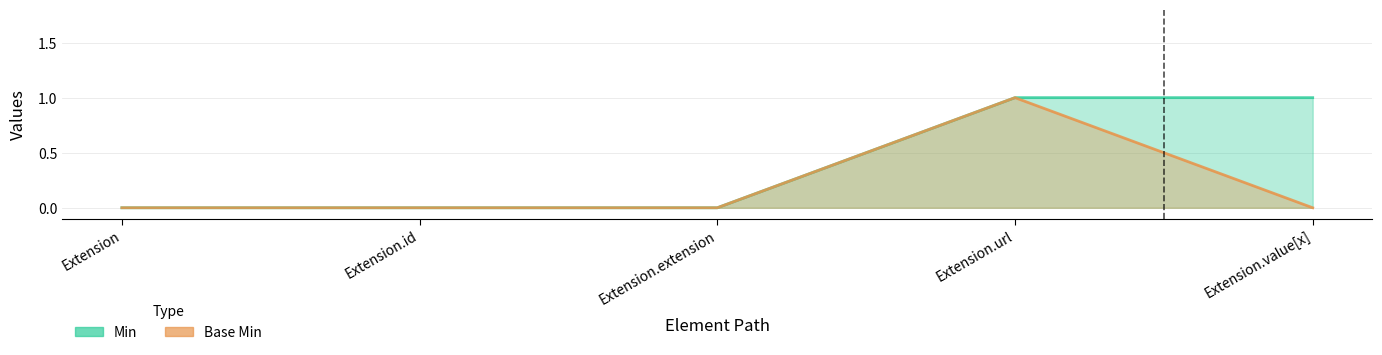

What is the label of the 2nd point from the left?

Extension.id